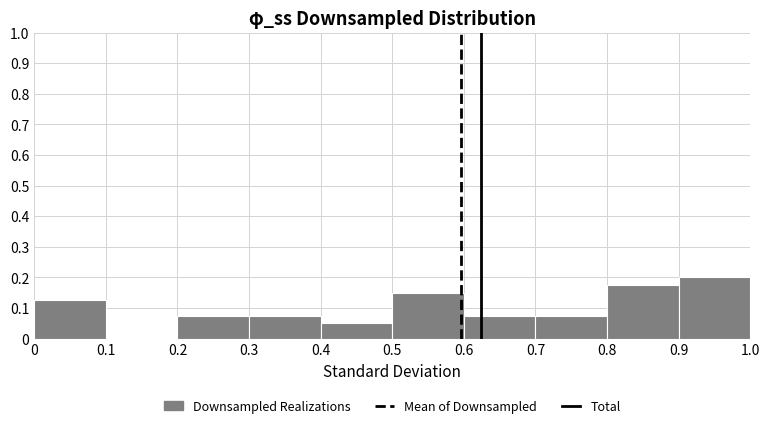

What is the height of the bar covering 0.2 to 0.3 on the x-axis? The values are not printed on the chart, so give them approximately, as read against the axis.

0.08